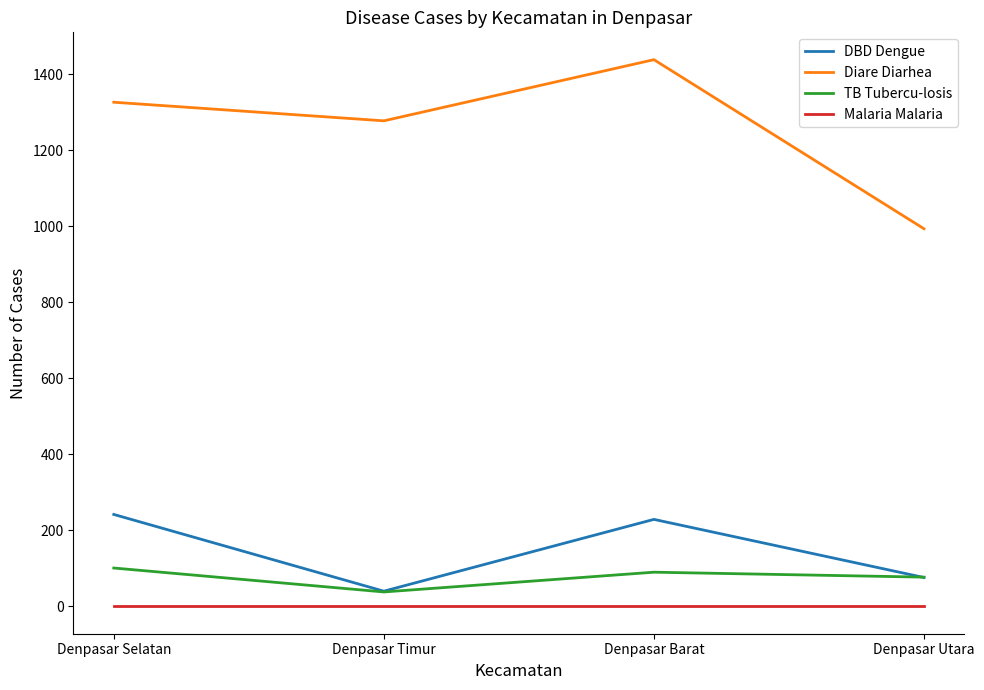

What is the difference between the highest and lowest values at Denpasar Timur?

1278